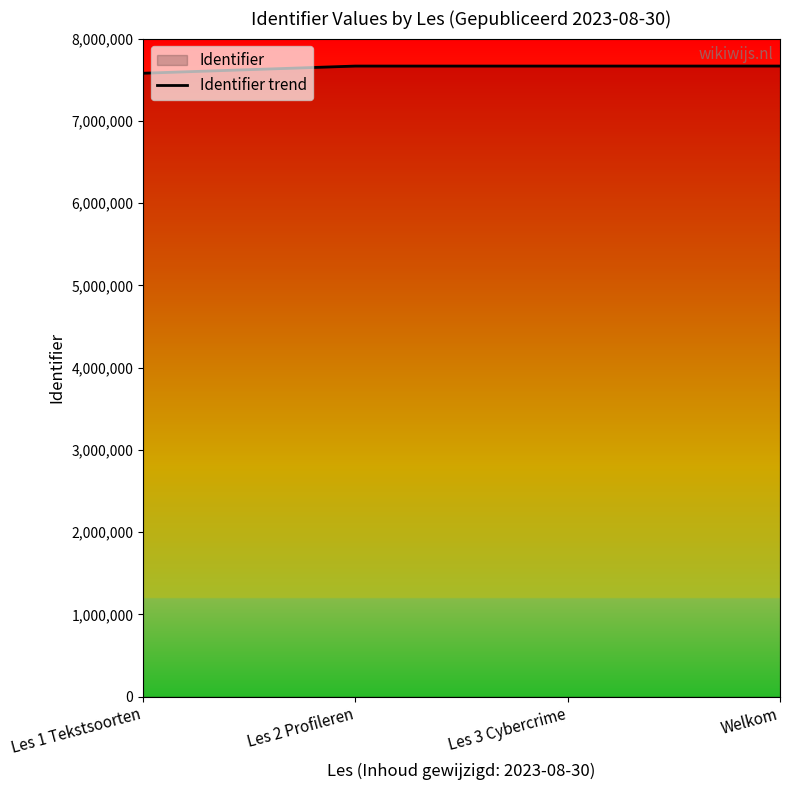

At which label is the value closest to 7622298?

Les 2 Profileren